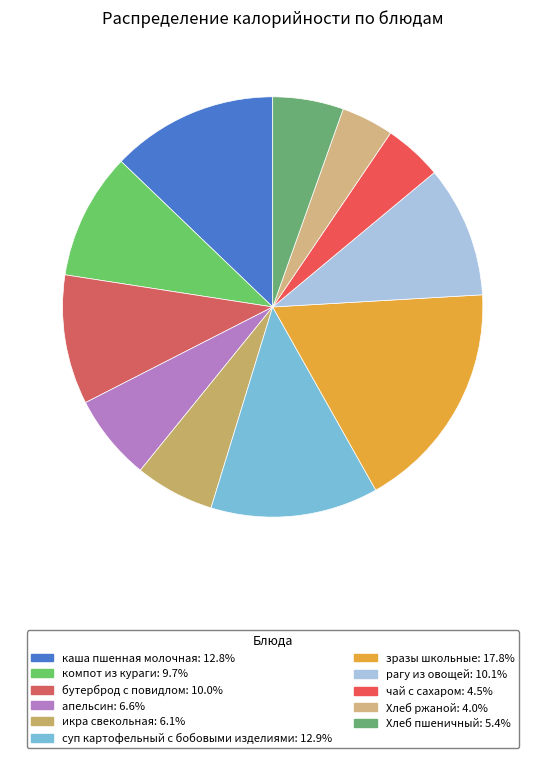

Is there any slice that represents more than half of the pie?

No